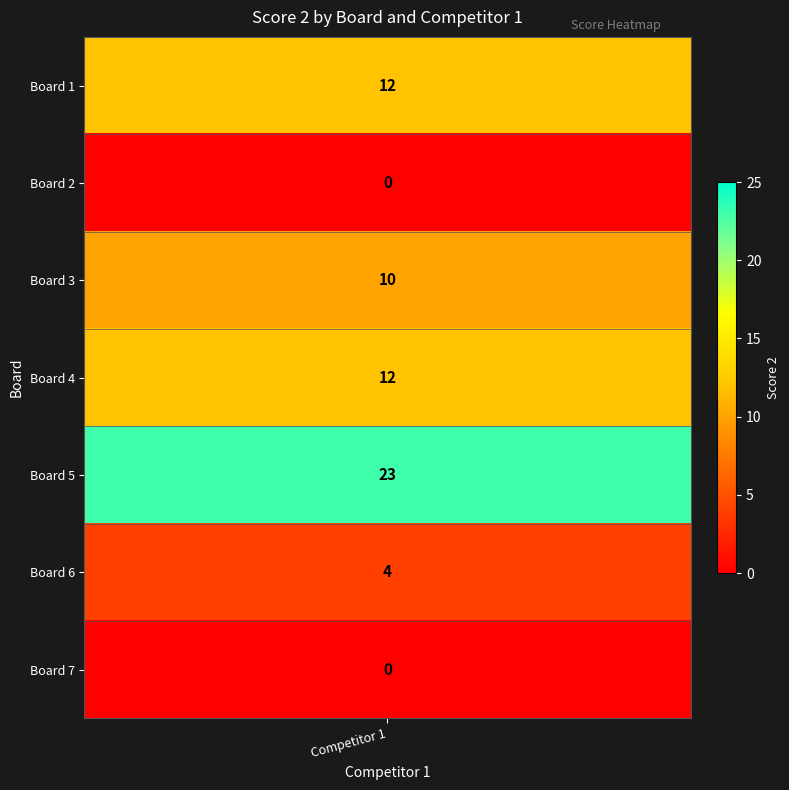

List the labels in order of value, largest first.

Board 5, Board 1, Board 4, Board 3, Board 6, Board 2, Board 7